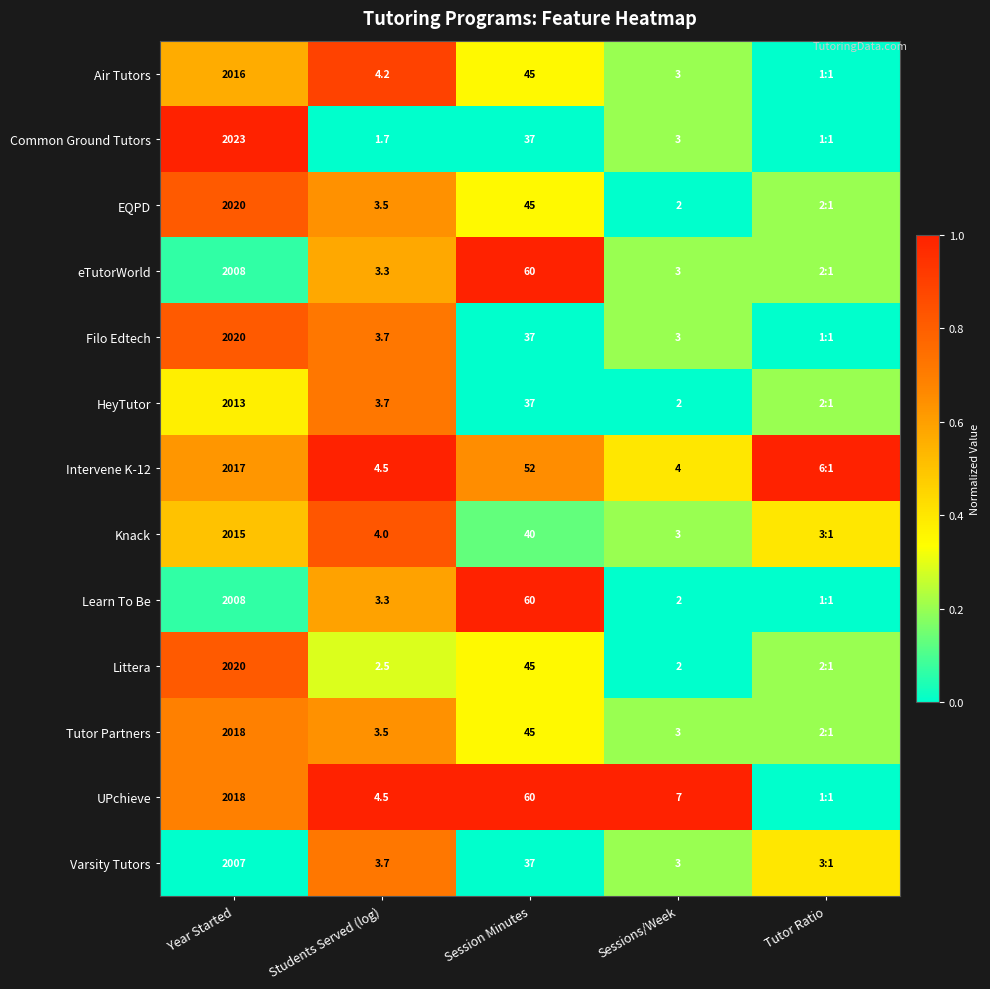

What is the difference between the highest and lowest values at Sessions/Week?

5.0